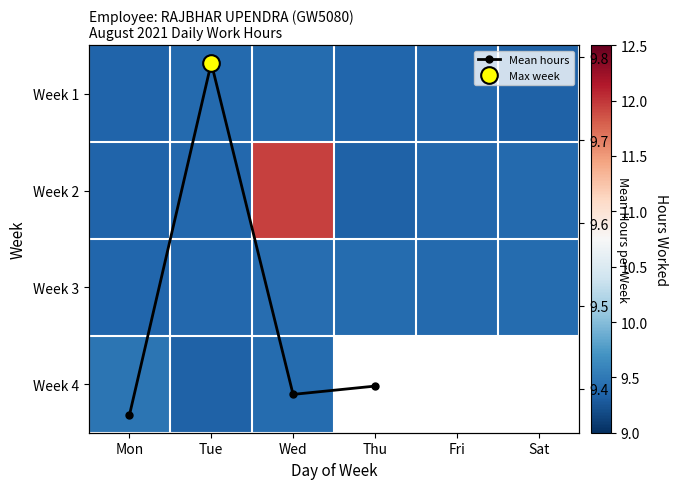

Which series has the widest spread of values?

Week 2